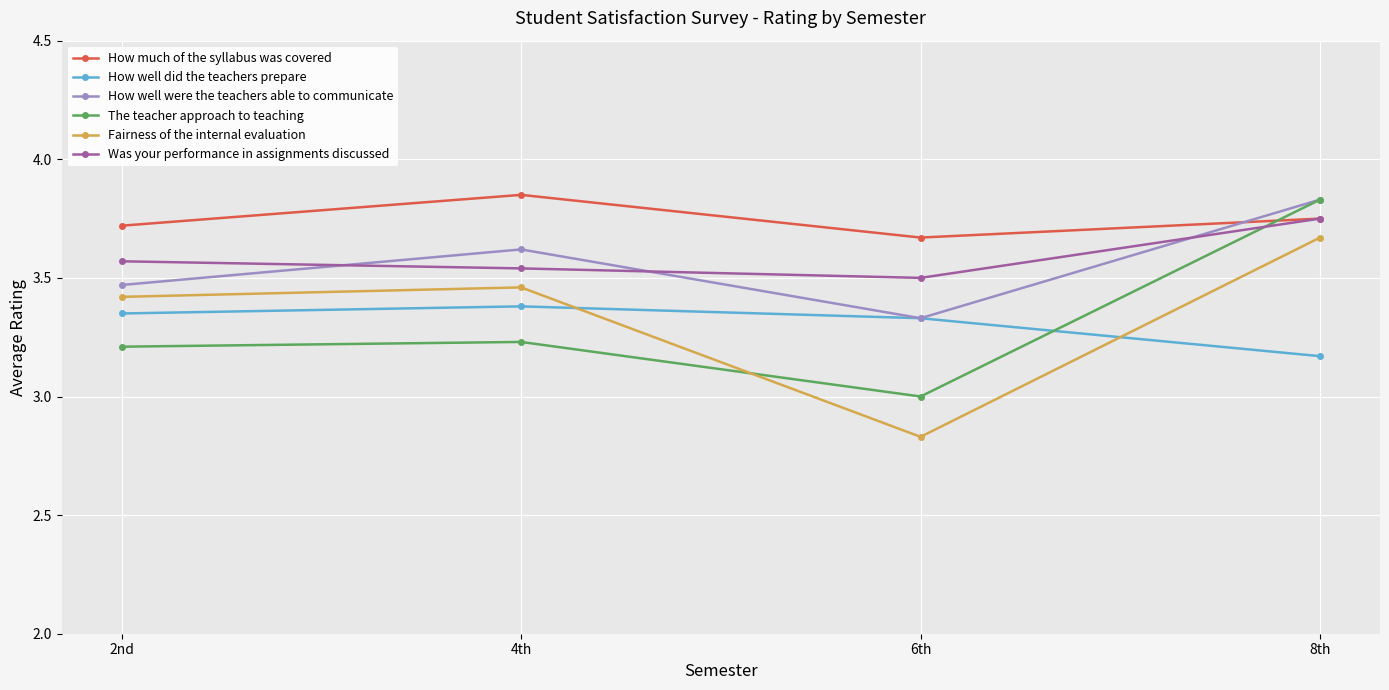

Is it true that The teacher approach to teaching equals 3.2 at 2nd?

True